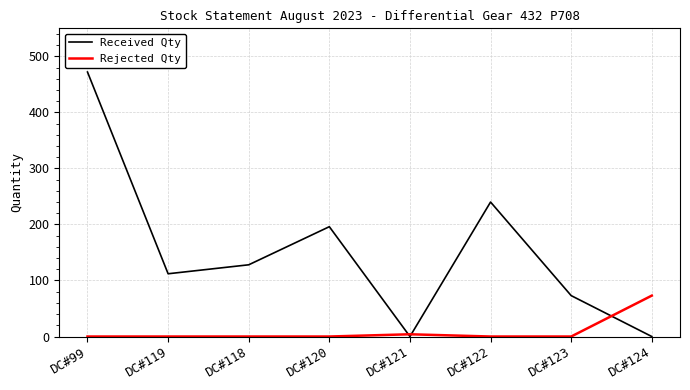

What is the spread (max minus min) of values at DC#118?

128